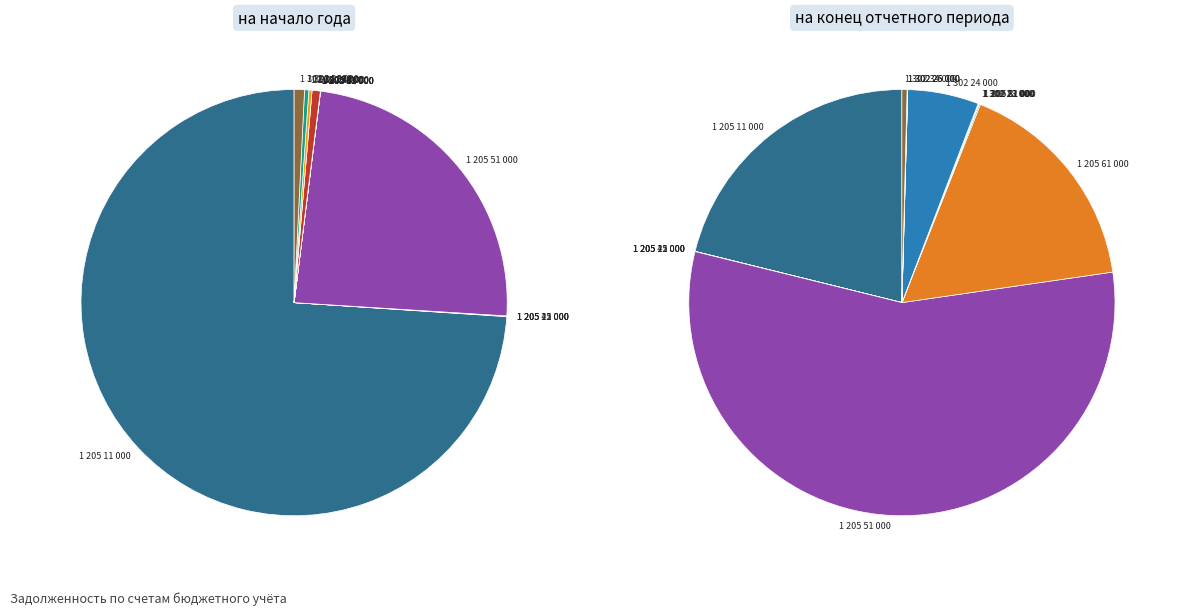

What is the majority slice?

1 205 11 000